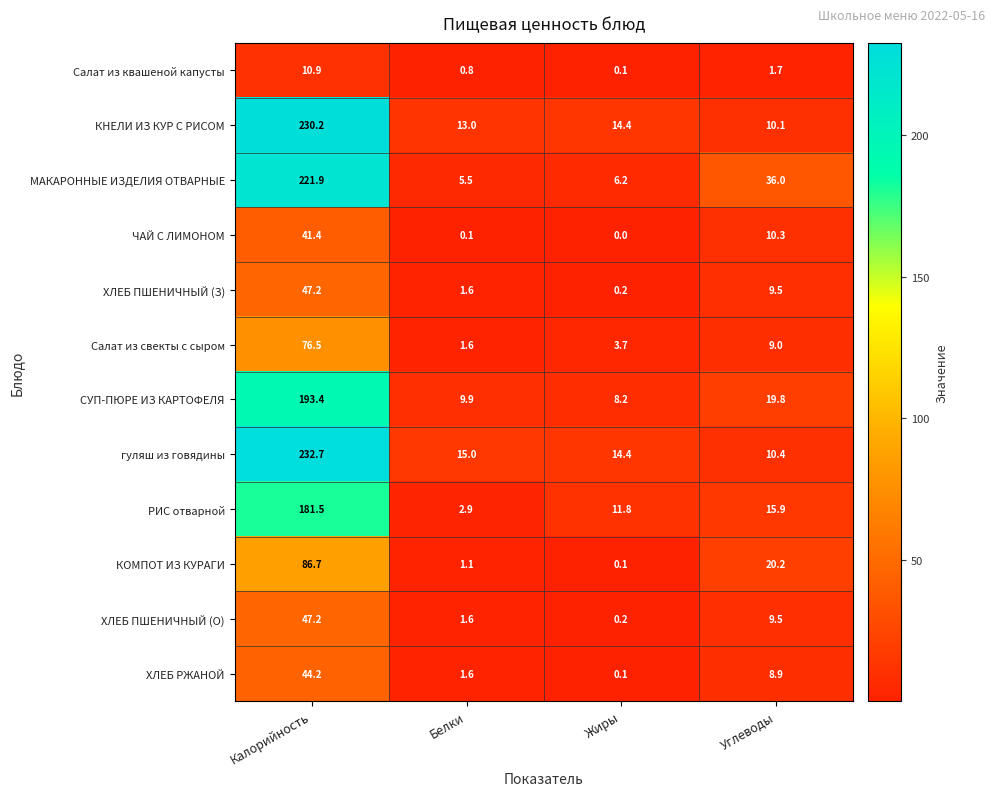

What is the total value across all series at Калорийность?

1413.8